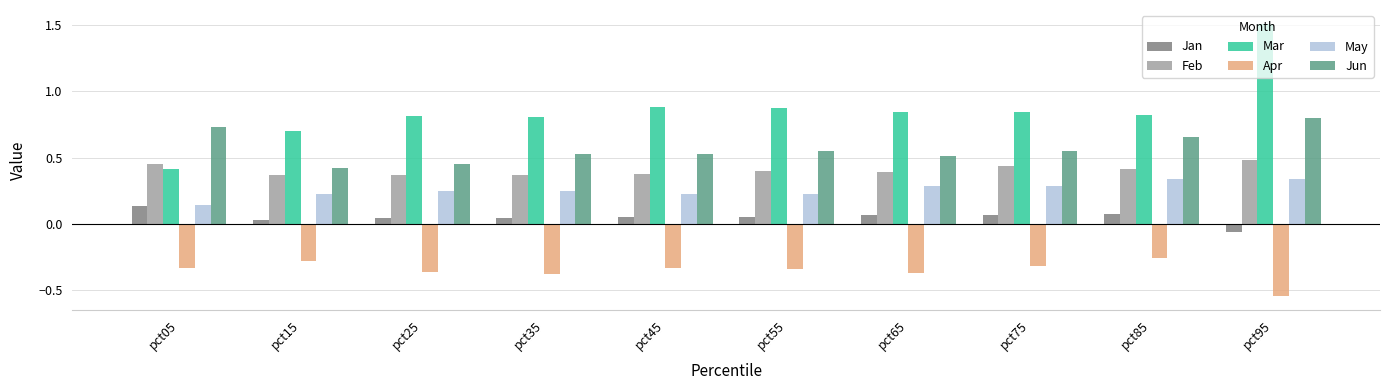

How many values in the Jan series are below 0?

1